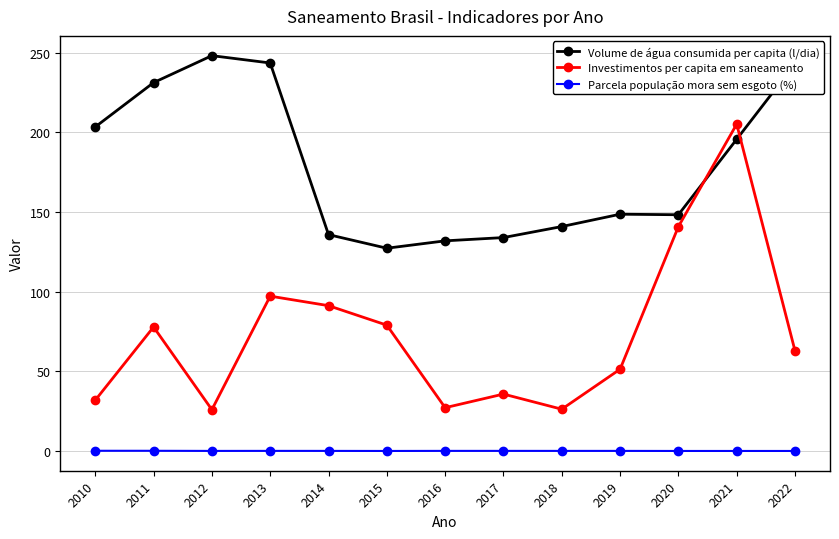

At which category does Investimentos per capita em saneamento reach its first local peak?

2011